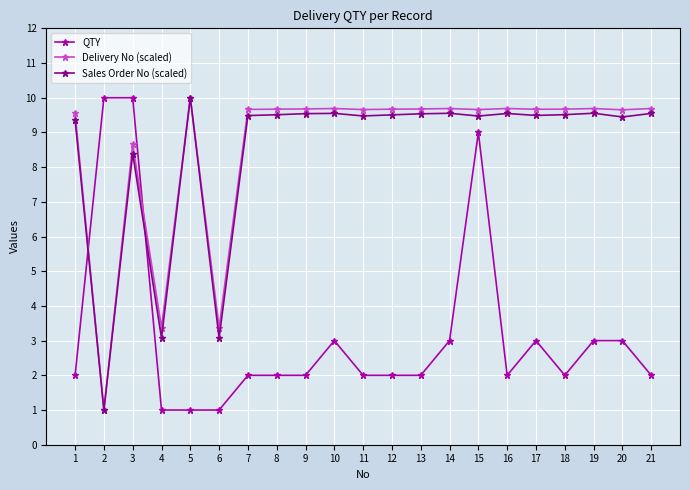

What is the difference between the highest and lowest values at 5?

9.0